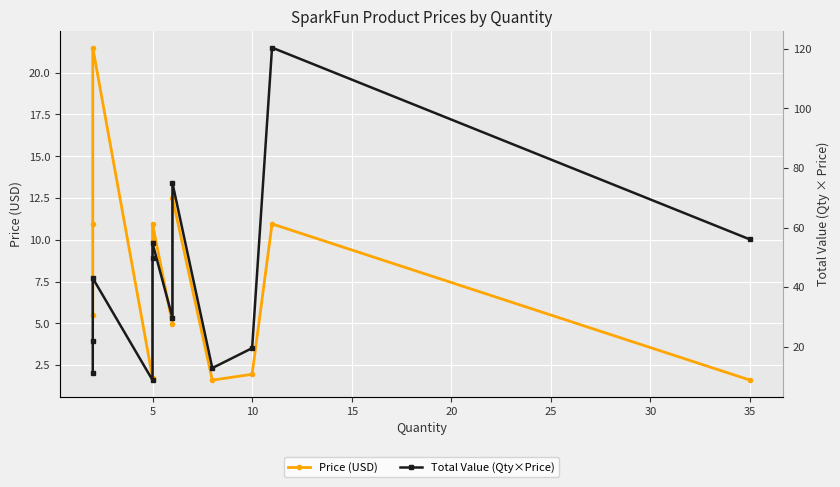

Is it true that Price (USD) equals 3.0 at 5?

False